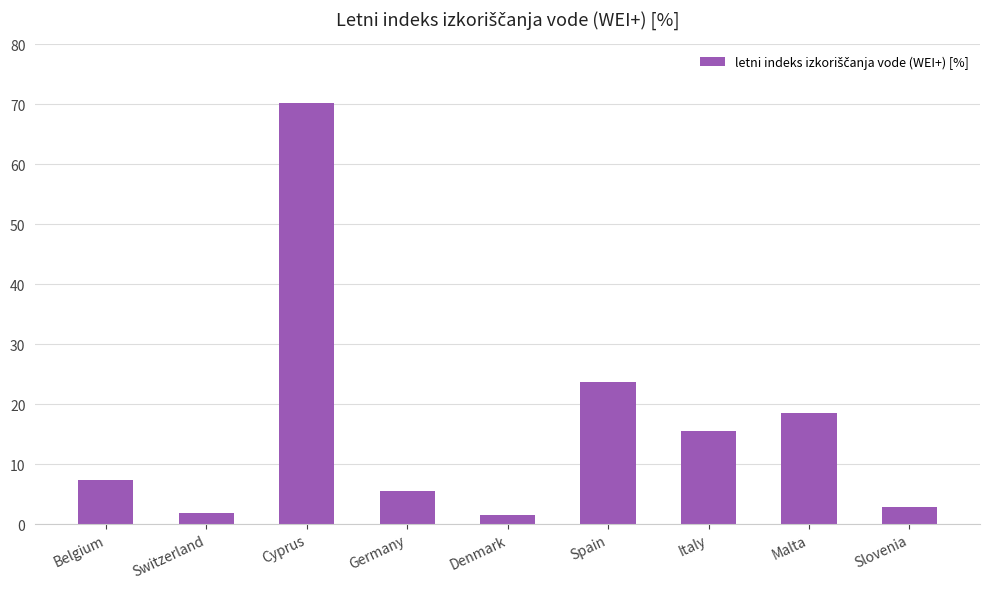

Are the bars grouped side by side (vs. stacked)?

No